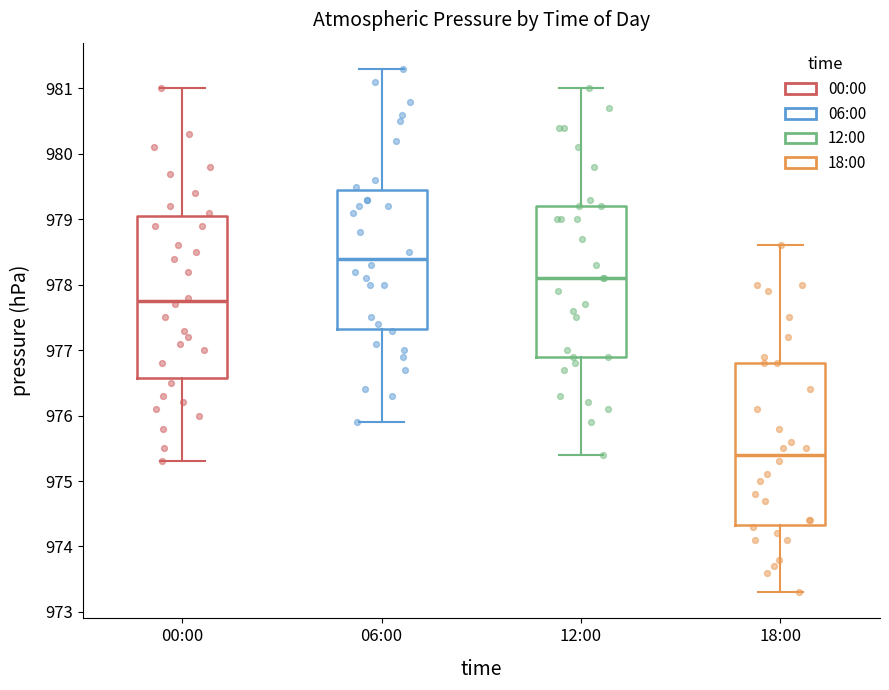

Reading left to right, transcribe this box plot: for each box, give where its median line is, the range the box spans, and where its two whiskers end, as read against the y-axis. The values are not printed on the chart, so give them approximately, as read against the axis.

00:00: median 977.8, box 976.6 to 979.1, whiskers 975.3 to 981.0
06:00: median 978.4, box 977.3 to 979.5, whiskers 975.9 to 981.3
12:00: median 978.1, box 976.9 to 979.2, whiskers 975.4 to 981.0
18:00: median 975.4, box 974.3 to 976.8, whiskers 973.3 to 978.6